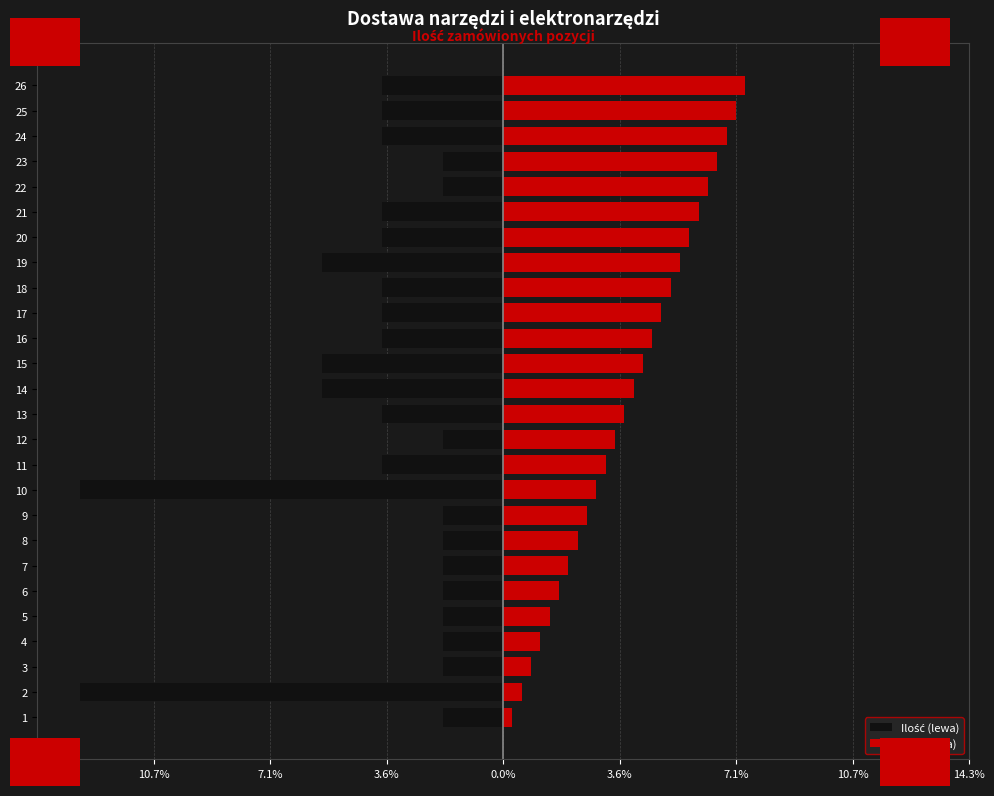

What is the minimum value shown in the chart?

-13.0